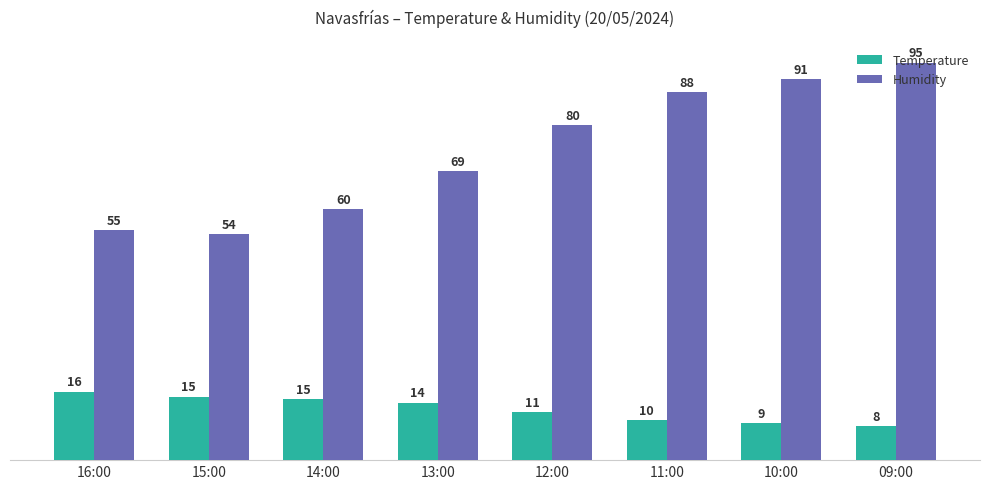

What is the sum of all Temperature values?

97.9